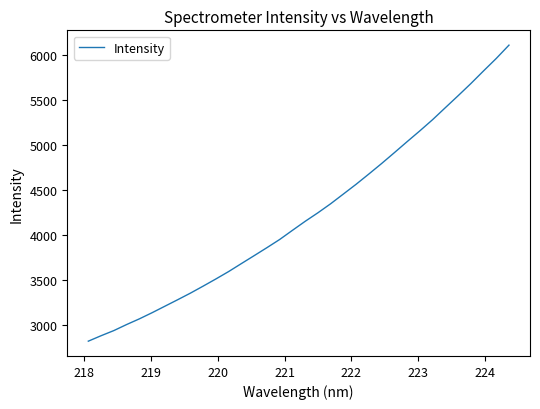

What is the greatest value displayed?

6114.1